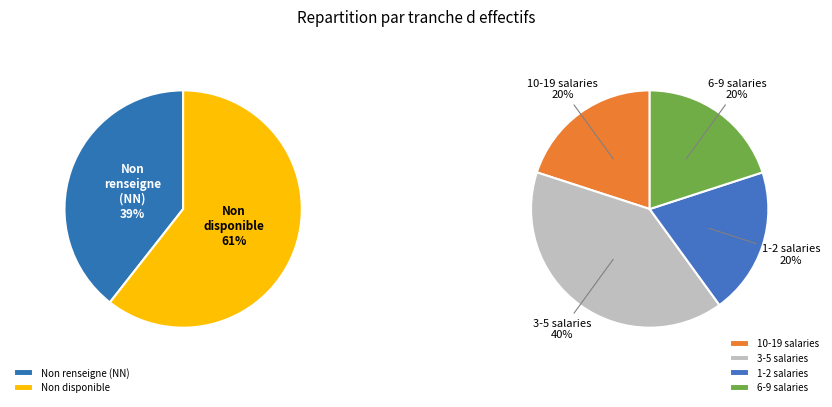

How many slices are in this pie chart?

6